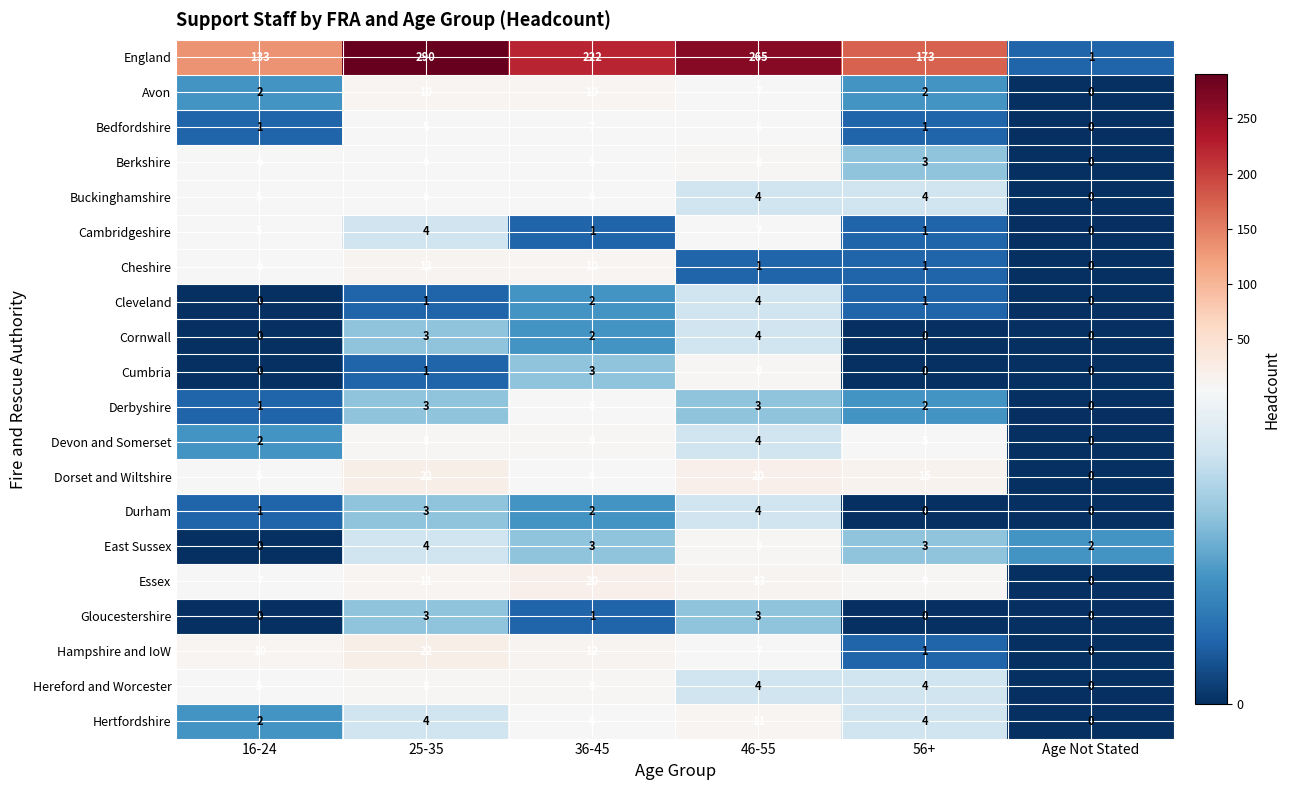

What is the sum of the Dorset and Wiltshire values at 25-35 and 16-24?

27